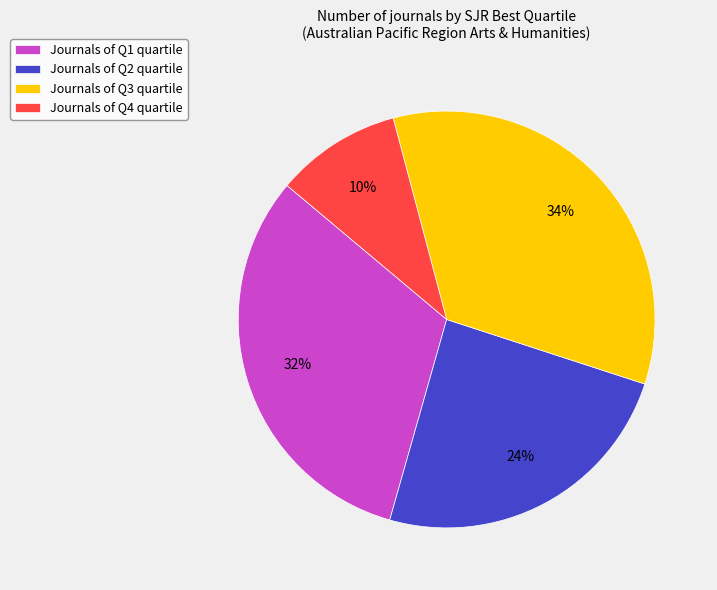

To the nearest percent, what is the average slice percentage?

25%